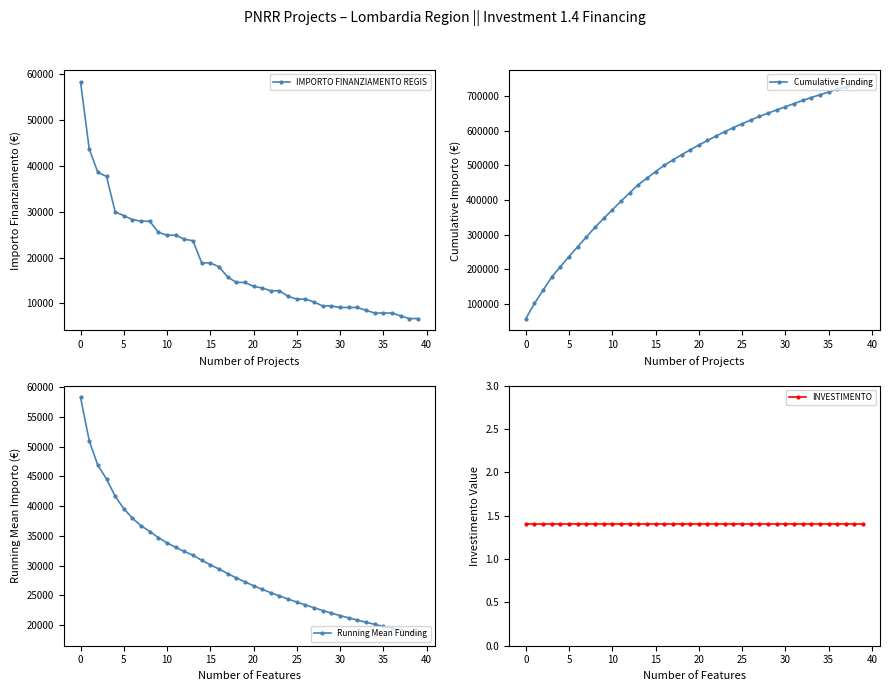

What value does the Running Mean Funding series have at 12?

32364.5